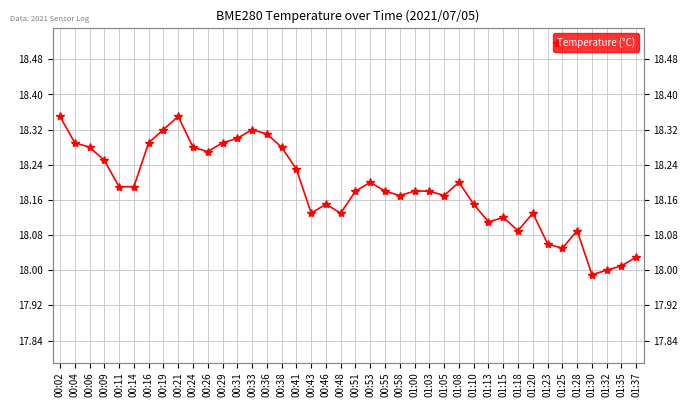

At which category does the chart reach its minimum across all series?

01:30